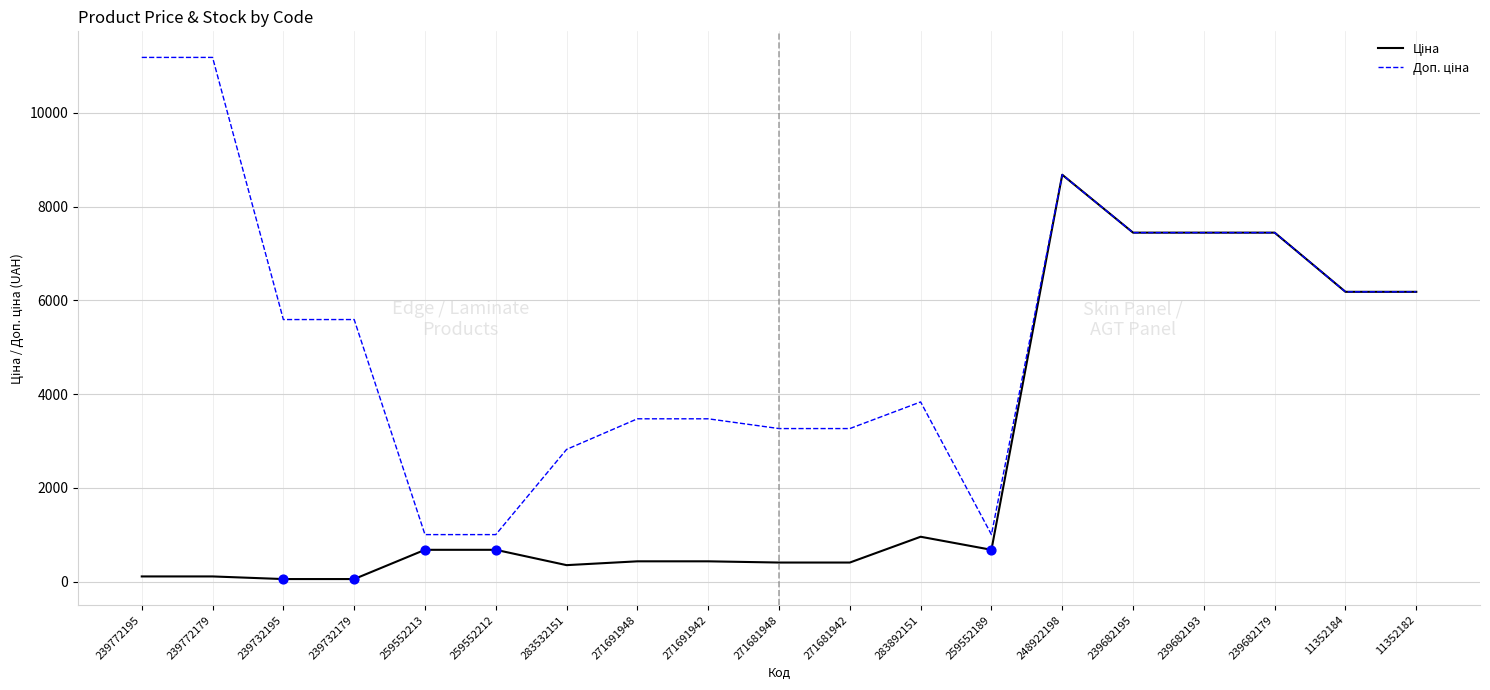

What is the greatest value displayed?

11182.0